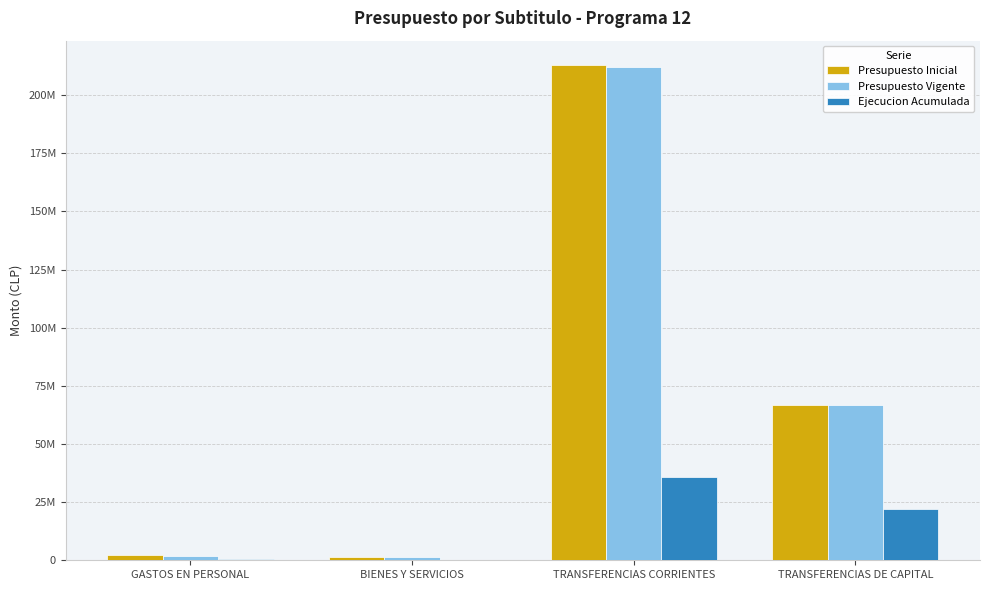

Which category has the highest value across all series?

TRANSFERENCIAS CORRIENTES